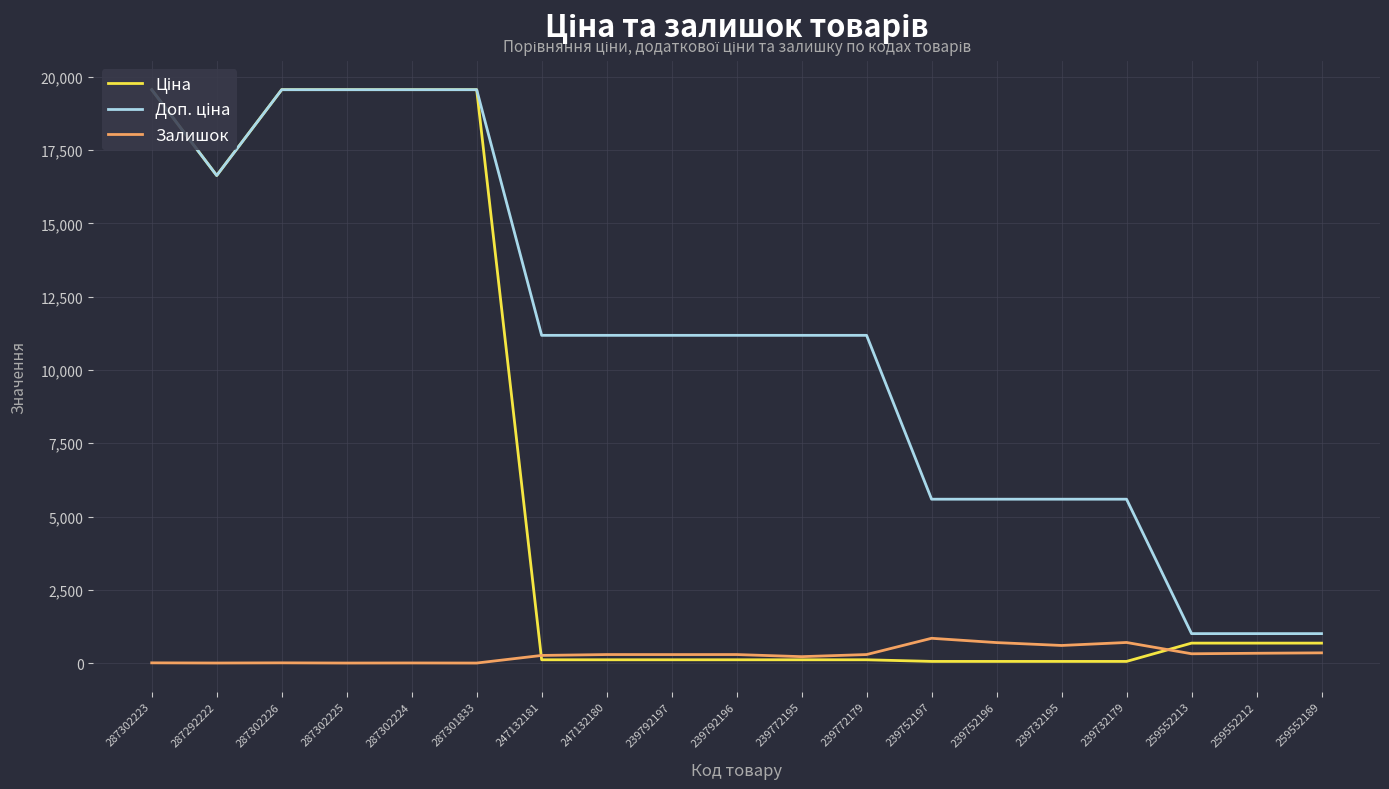

The value of Ціна at 239772195 is 56.4. True or false?

False